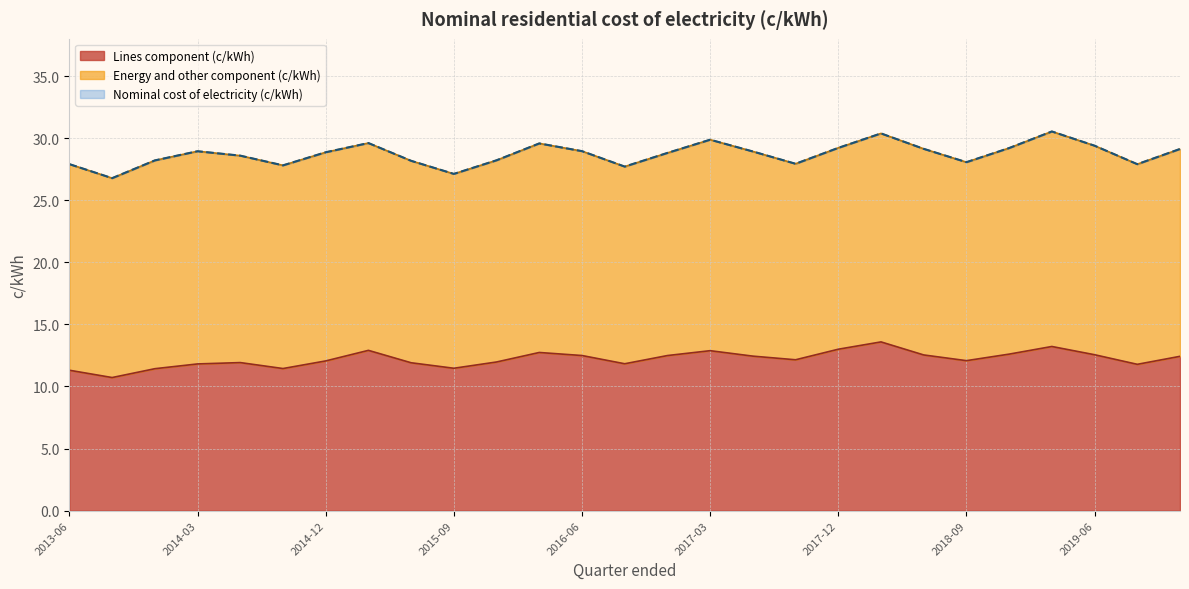

Which series has the largest total across all categories?

Nominal cost of electricity (c/kWh)